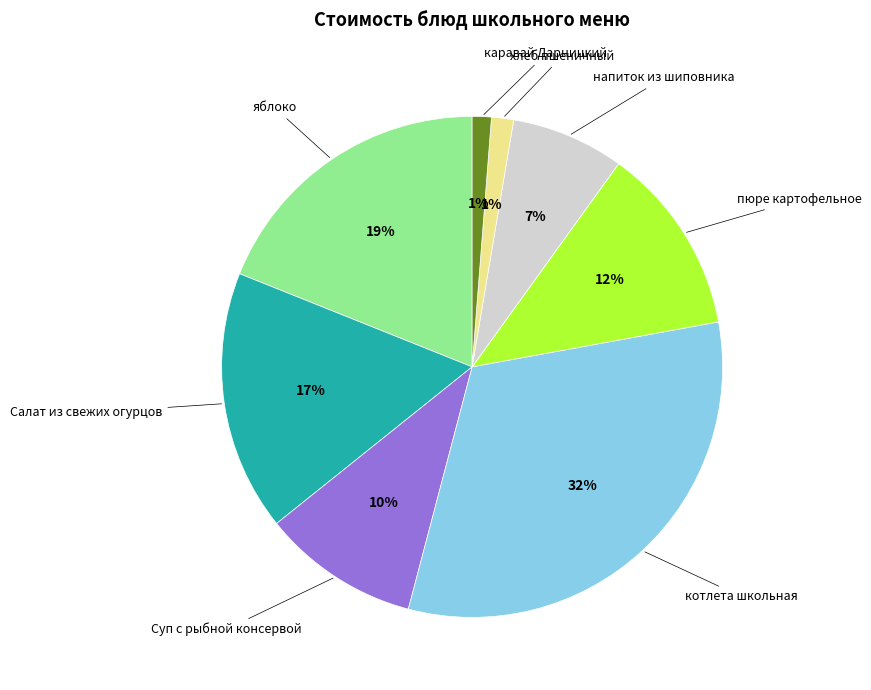

To the nearest percent, what is the average slice percentage?

12%